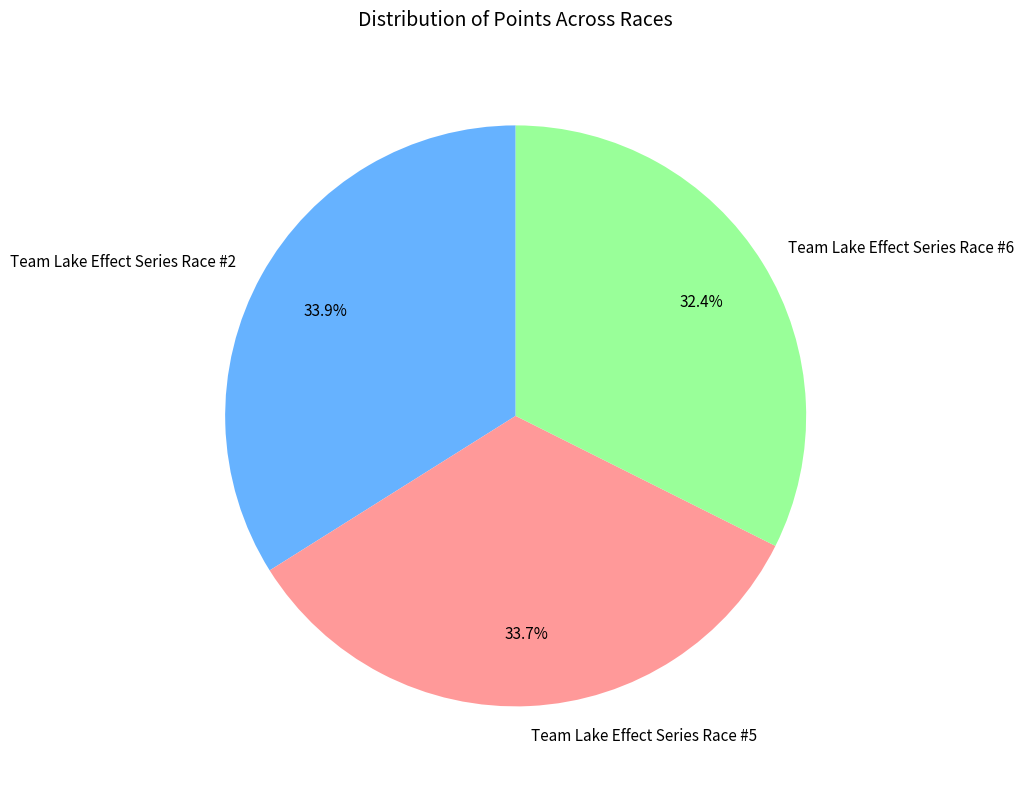

Is there a majority slice in this chart?

No